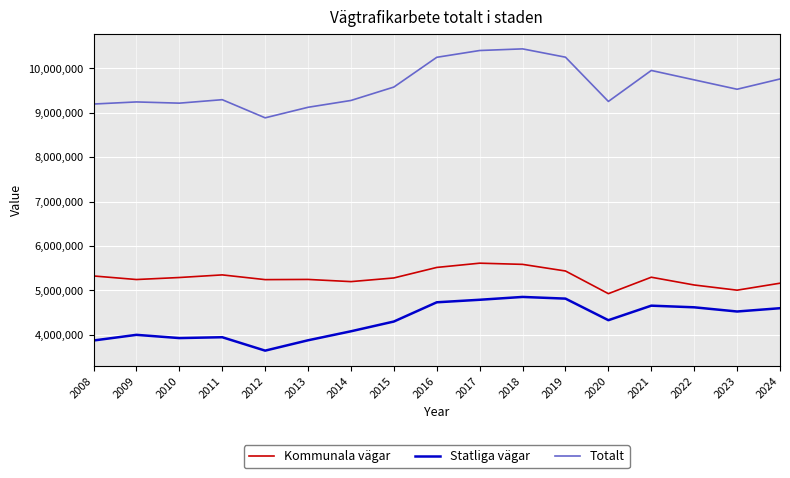

What is the average value of the Statliga vägar series?

4325910